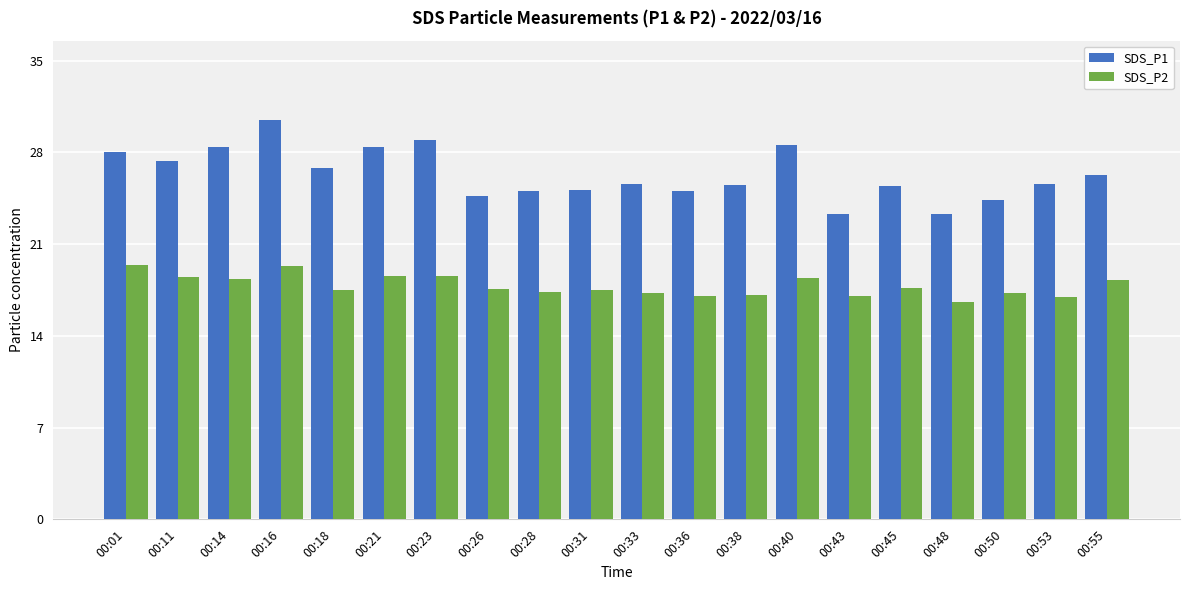

At which label does SDS_P1 first exceed 25?

00:01